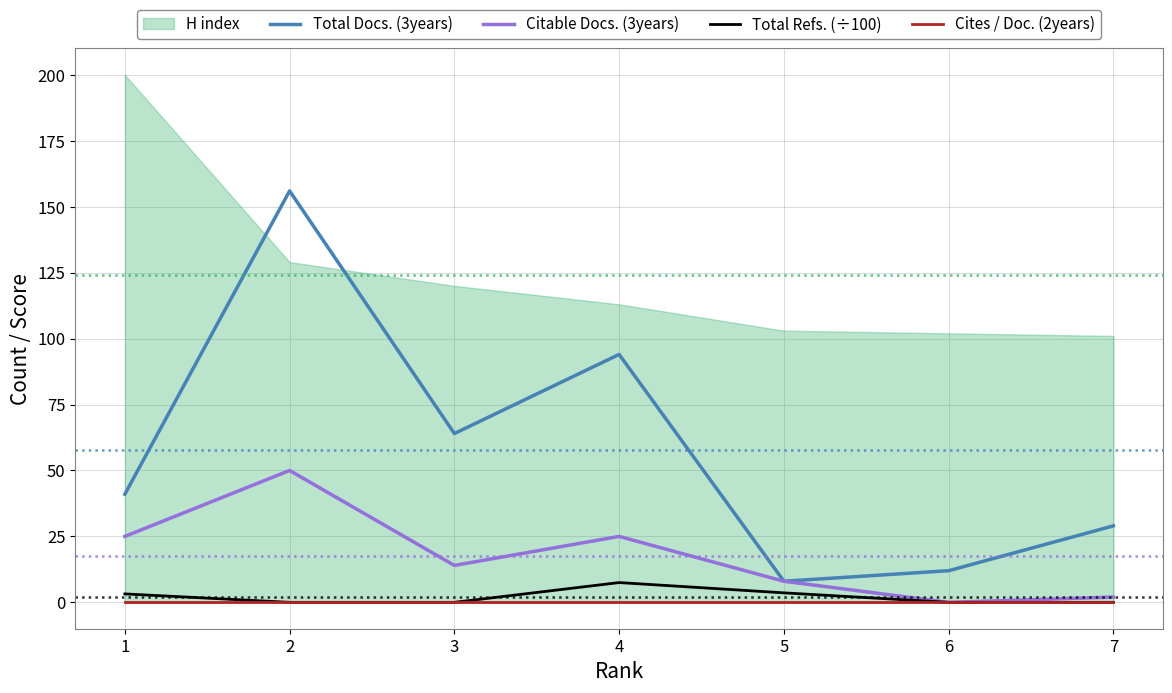

At which category does Total Docs. (3years) reach its first local peak?

2